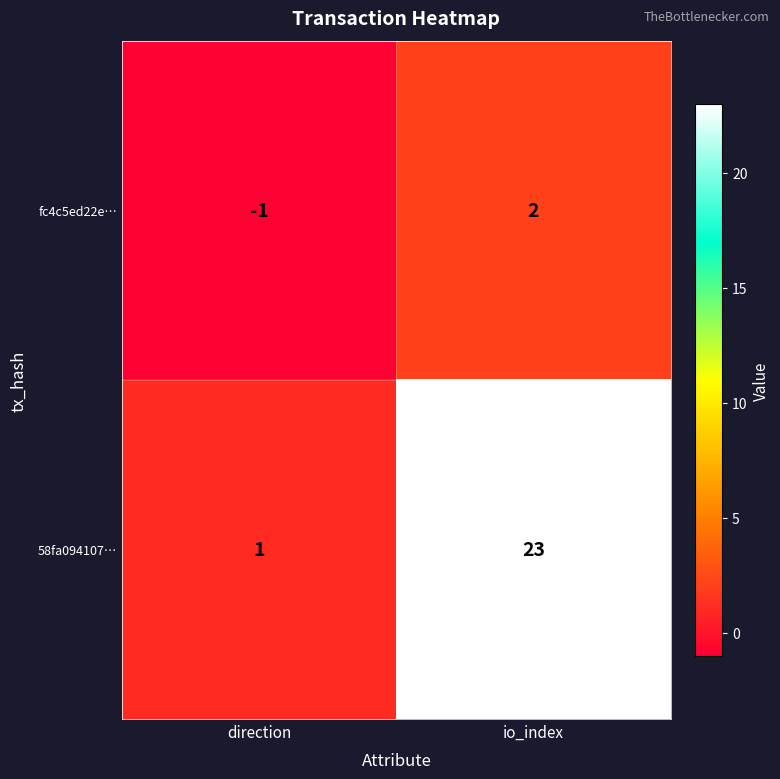

What is the difference between the fc4c5ed22e… values at direction and io_index?

3